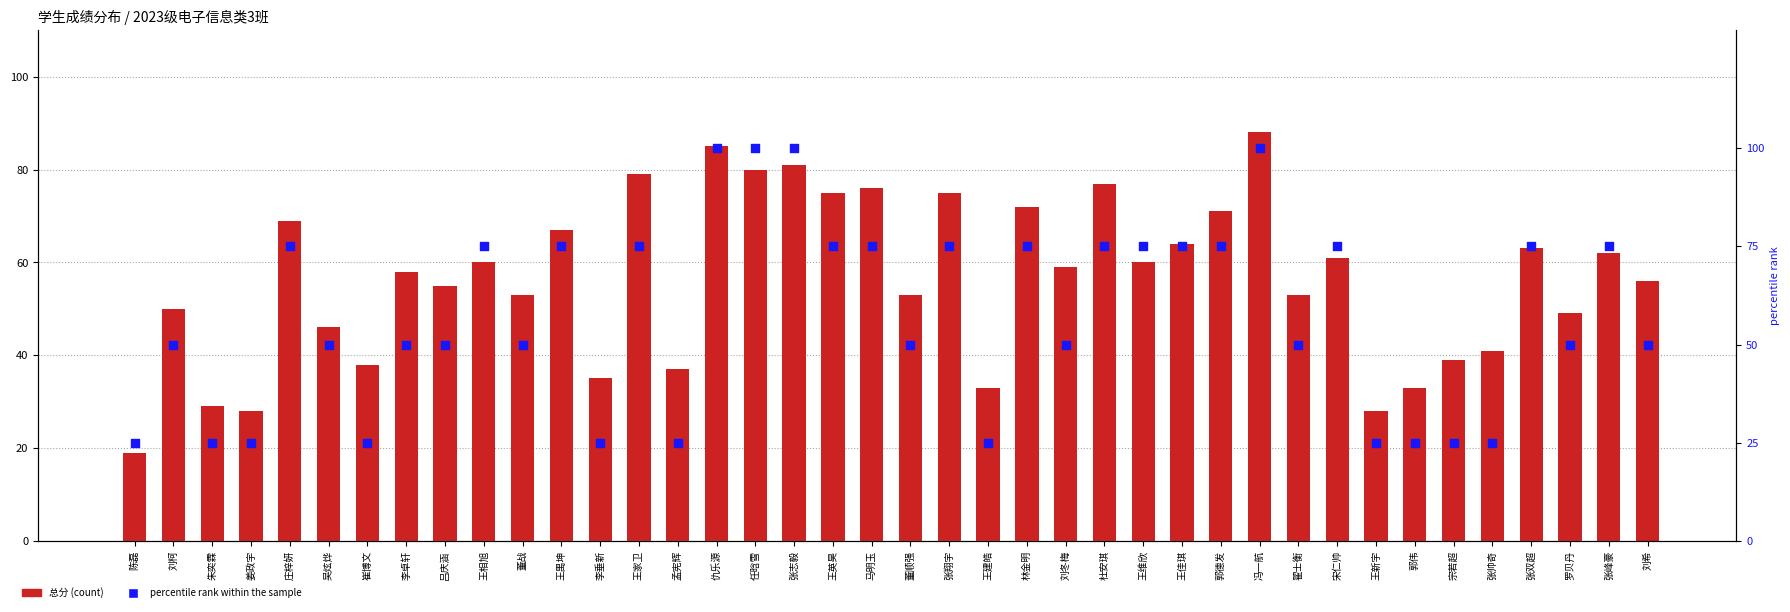

At how many categories does at least one series exceed 41?

29